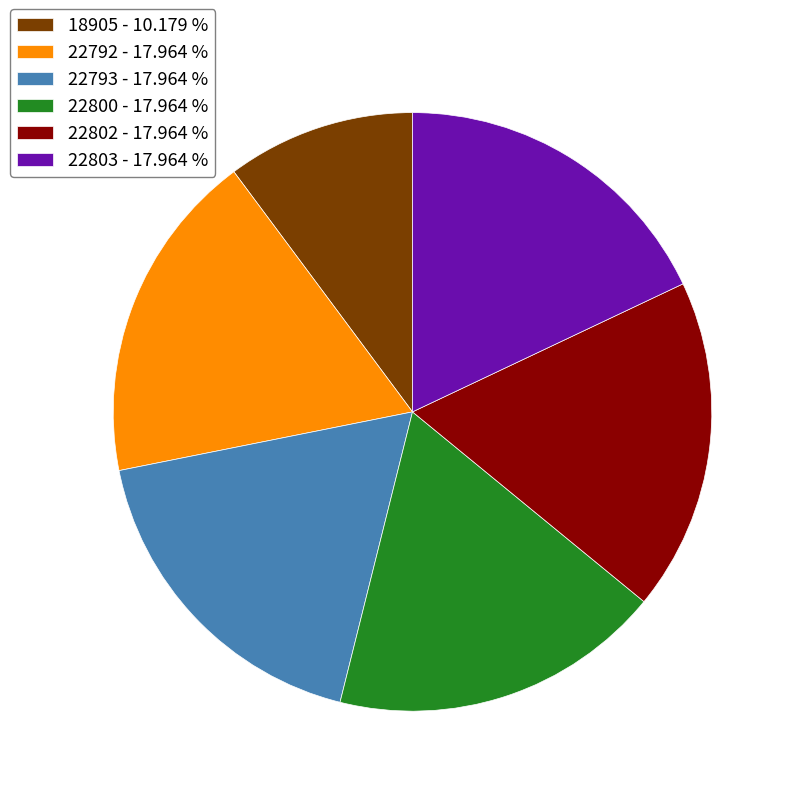

Which slice is the smallest?

18905